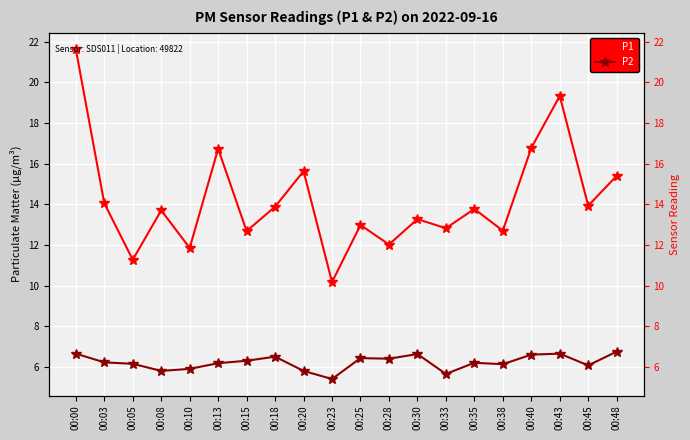

What is the maximum value shown in the chart?

21.6